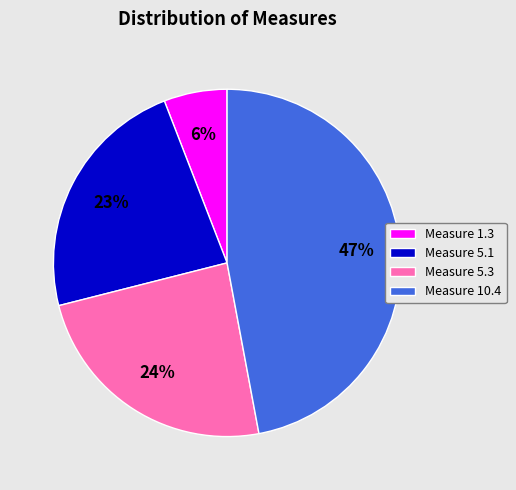

Which has a higher value, Measure 5.3 or Measure 10.4?

Measure 10.4